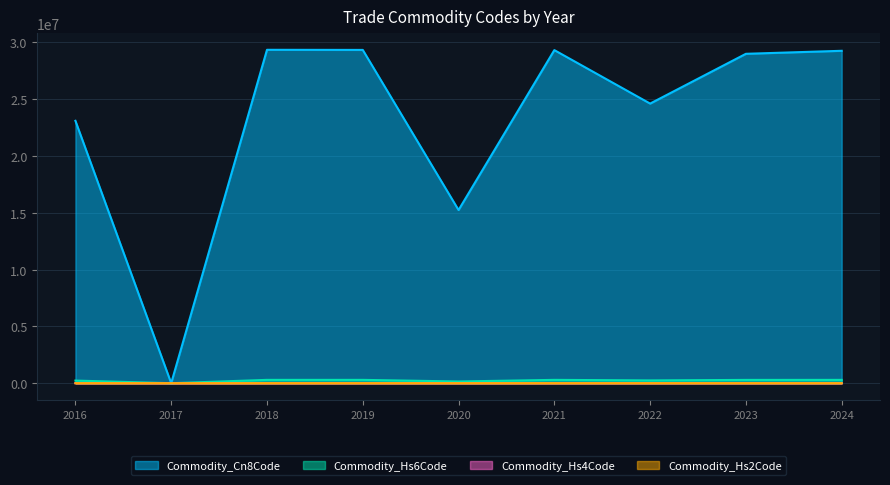

The Commodity_Hs2Code series shows 29 at 28. True or false?

True